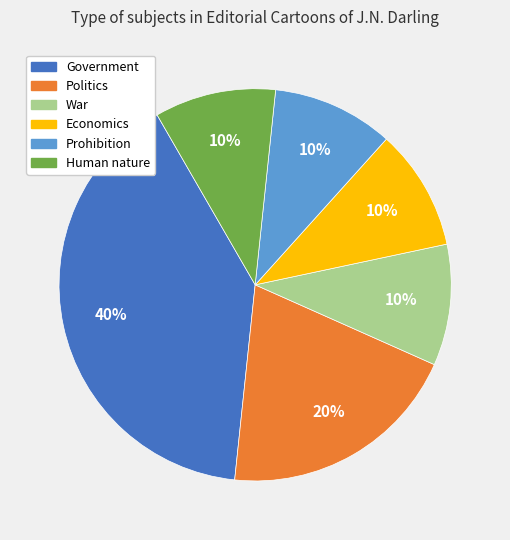

The War slice represents 21% of the pie. True or false?

False